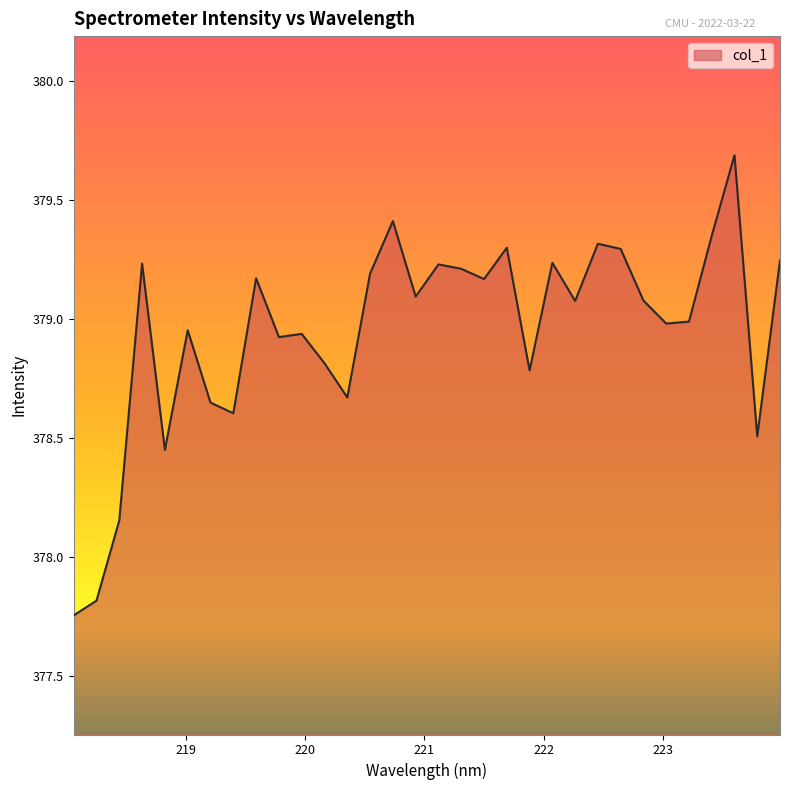

What is the maximum value shown in the chart?

379.7